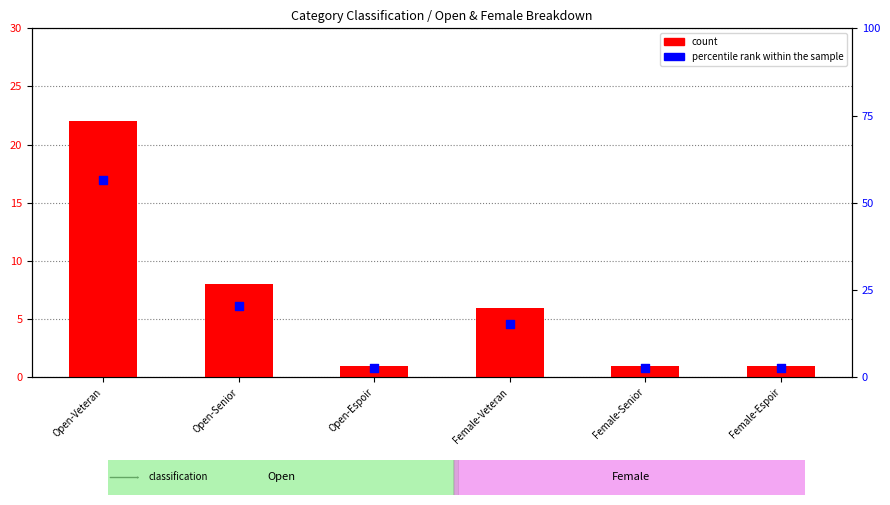

Which series has the largest total across all categories?

percentile rank within the sample